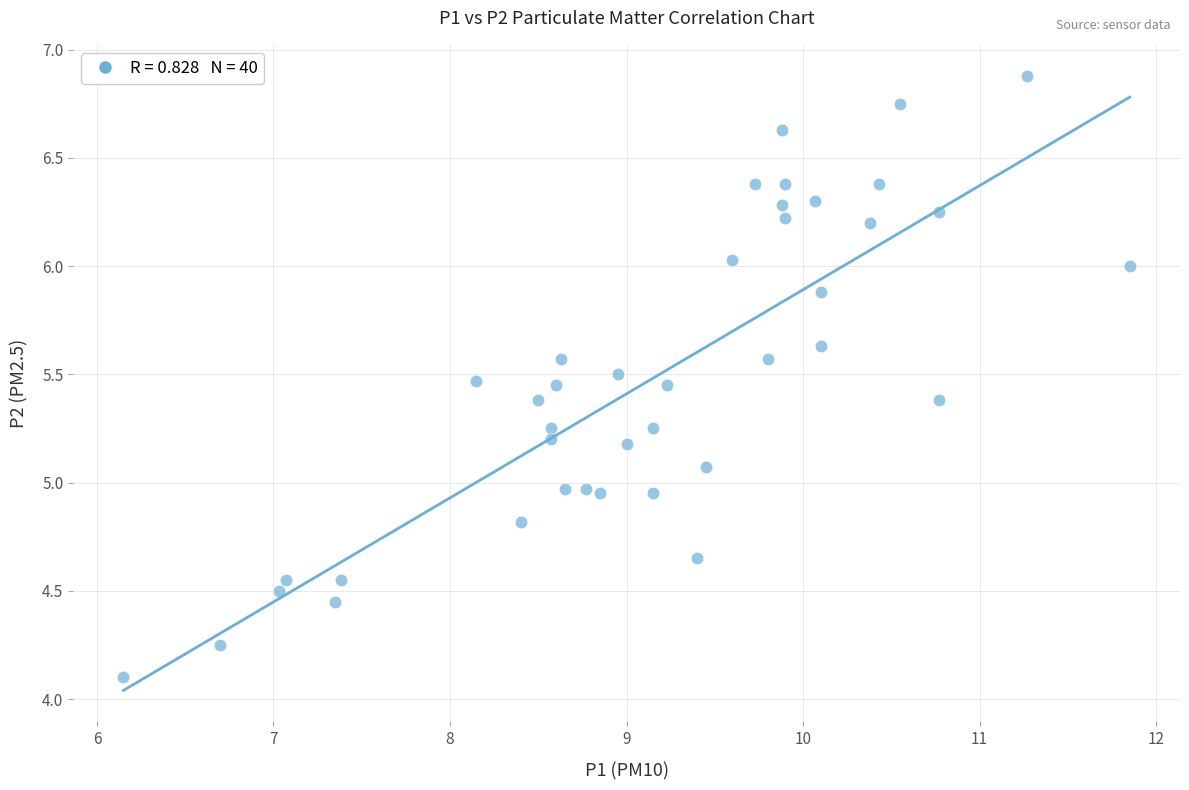

What is the range of Y values (max minus min)?

2.8